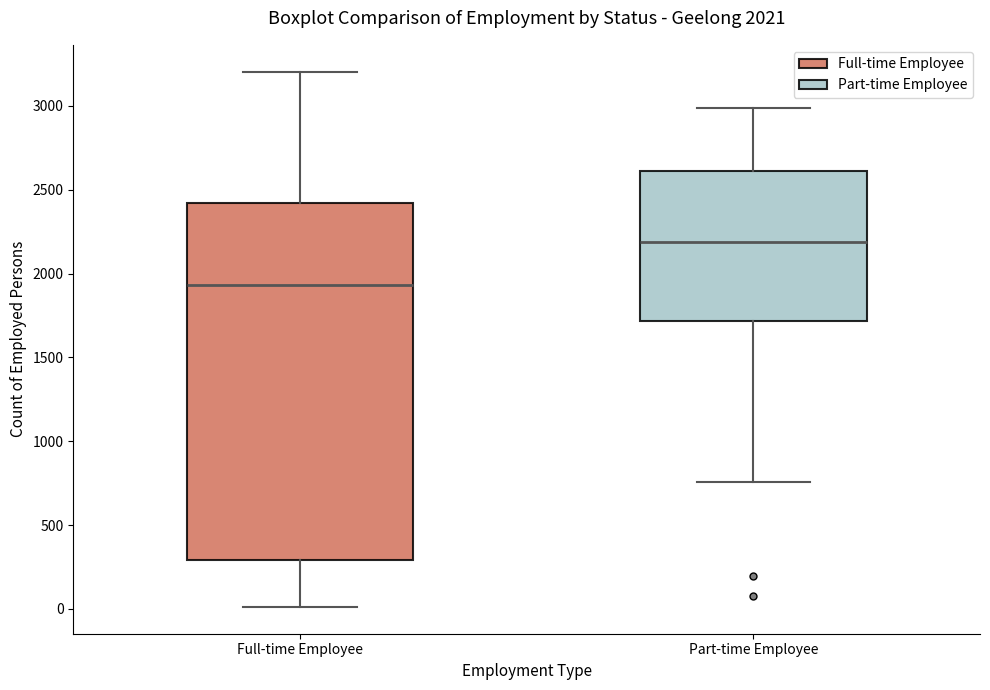

Which box is the tallest, from its lower edge to its upper edge?

Full-time Employee